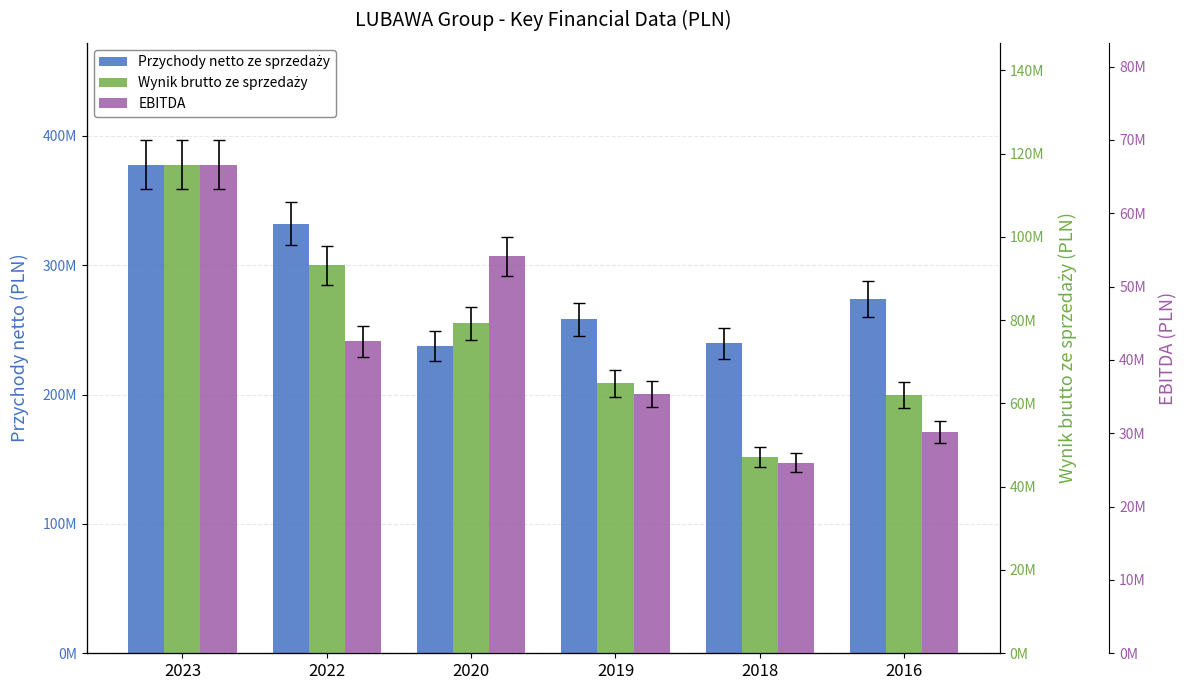

At which category does the chart reach its peak across all series?

2023